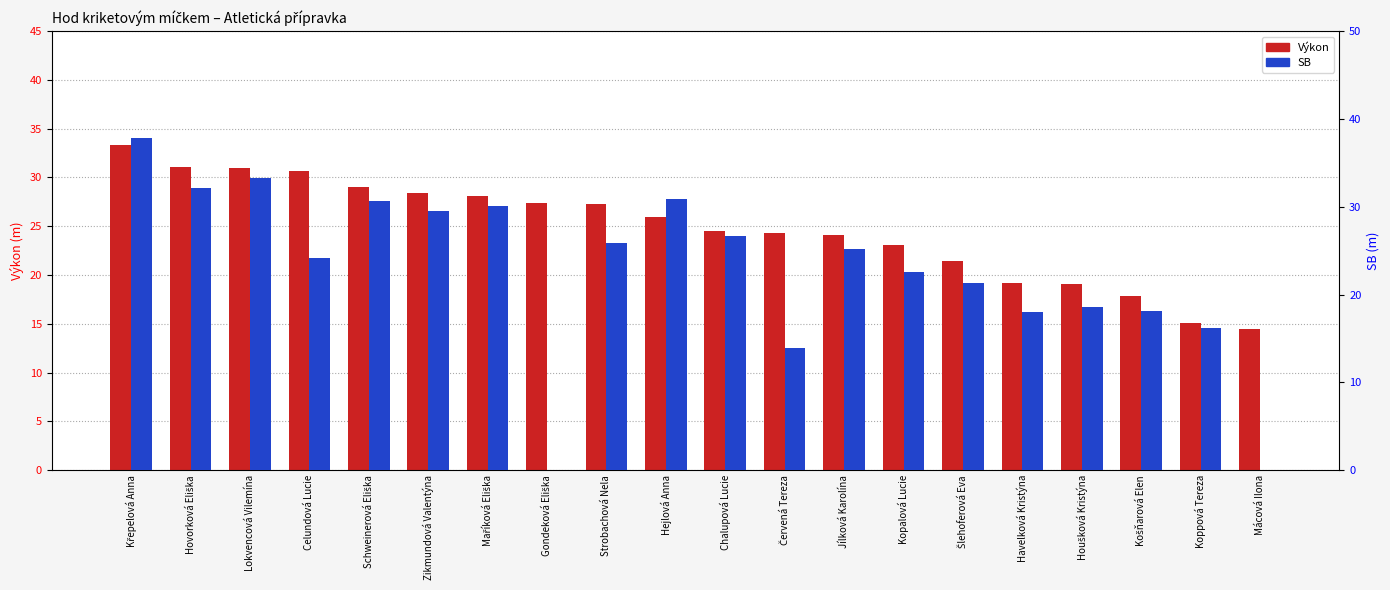

What is the value of the Výkon bar at the 13th from the left?

24.1